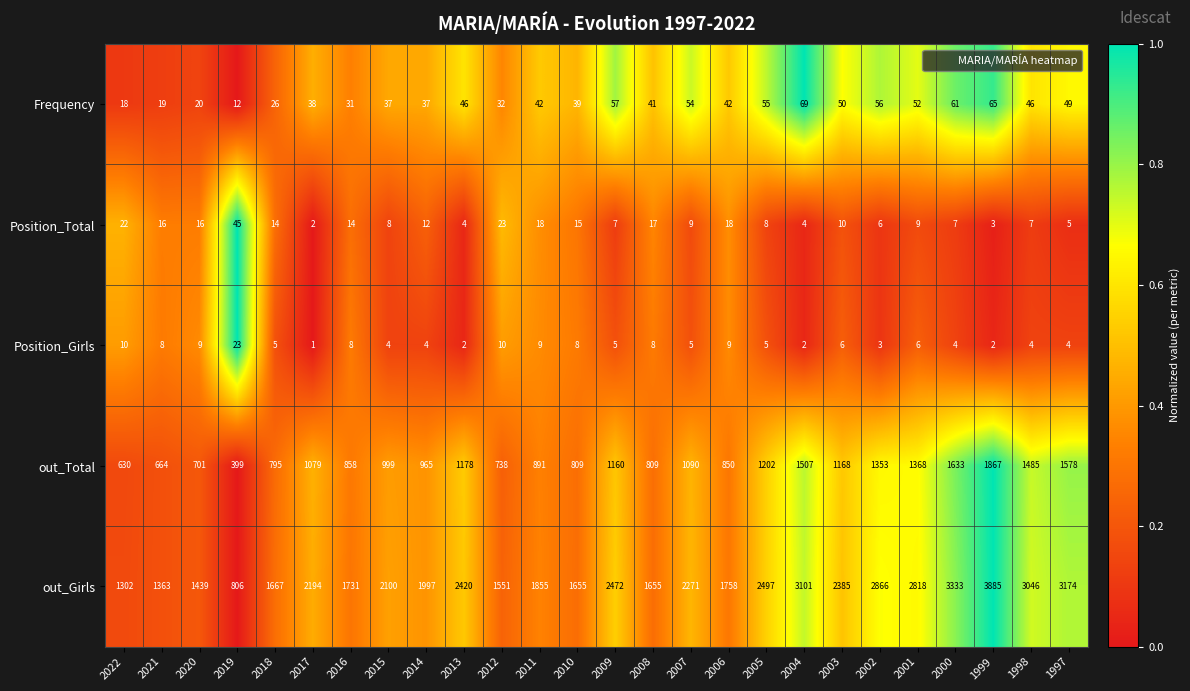

Which series has the largest range (max minus min)?

out_Girls